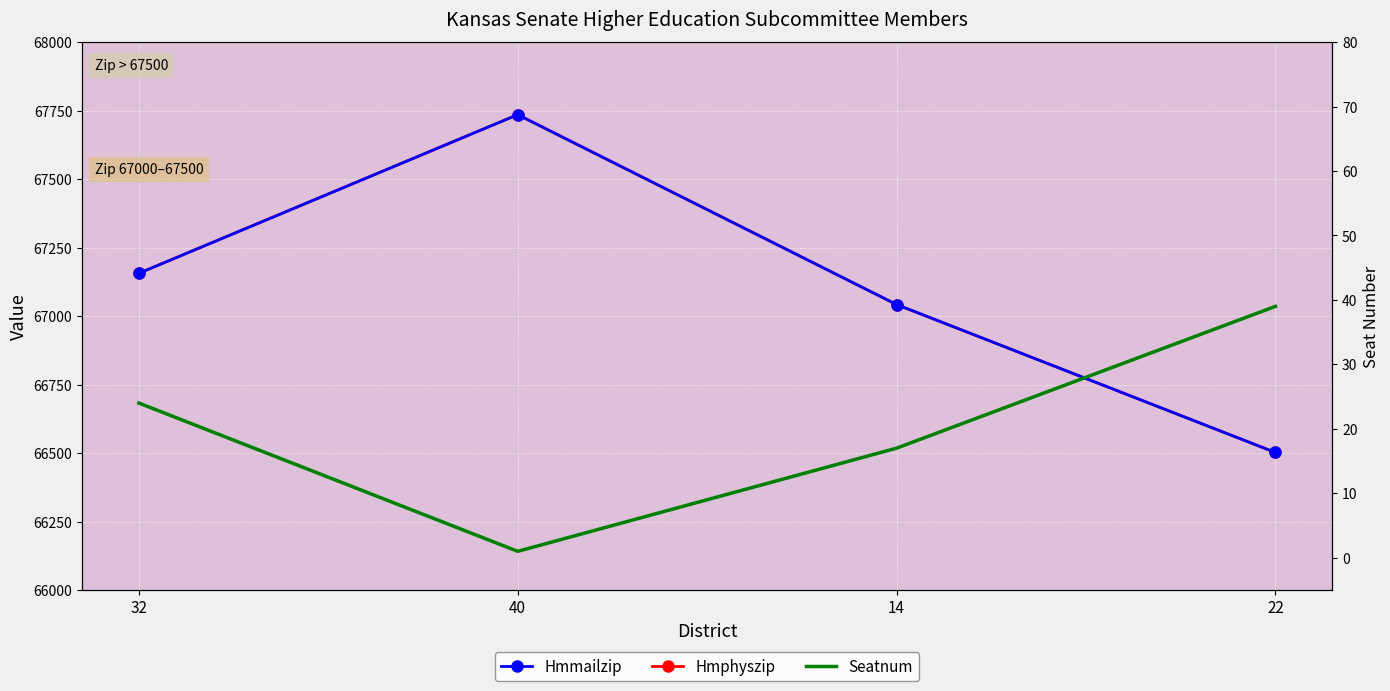

How many series are shown in this chart?

3